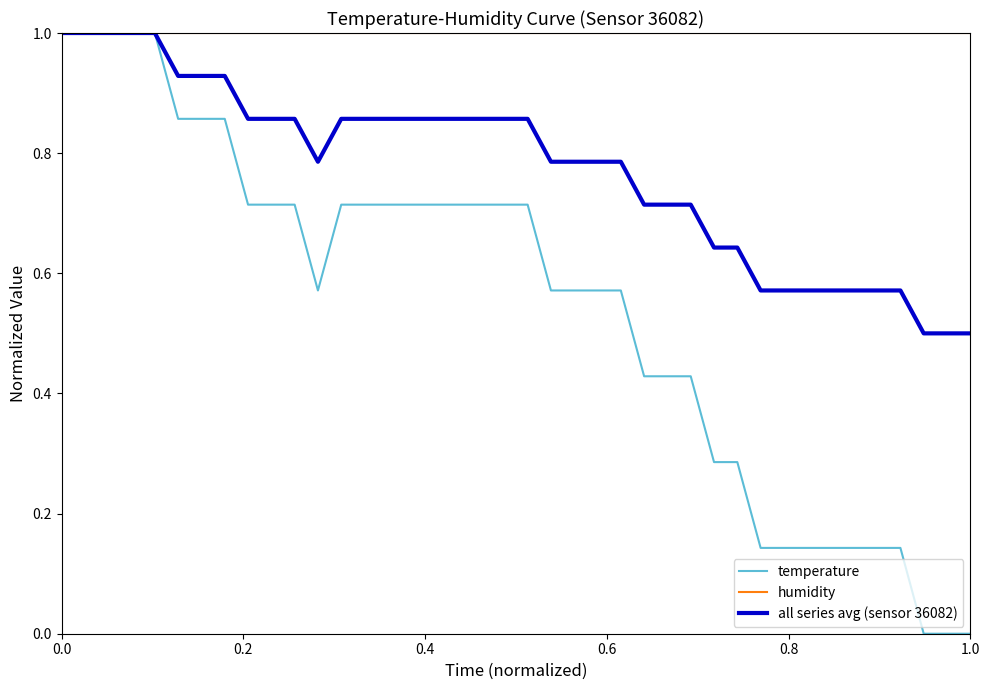

Rank the series by their average value, from lowest to highest.

temperature, all series avg (sensor 36082), humidity